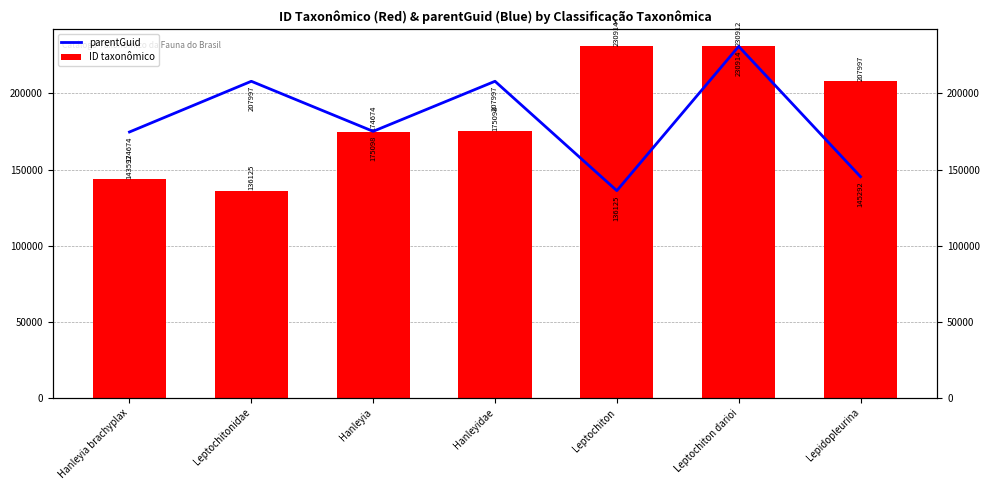

The value of parentGuid at Leptochiton darioi is 230914. True or false?

True